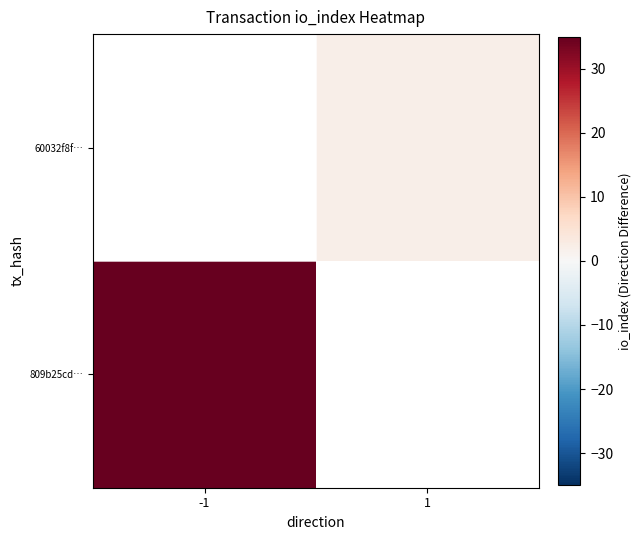

Which category has the lowest value across all series?

1